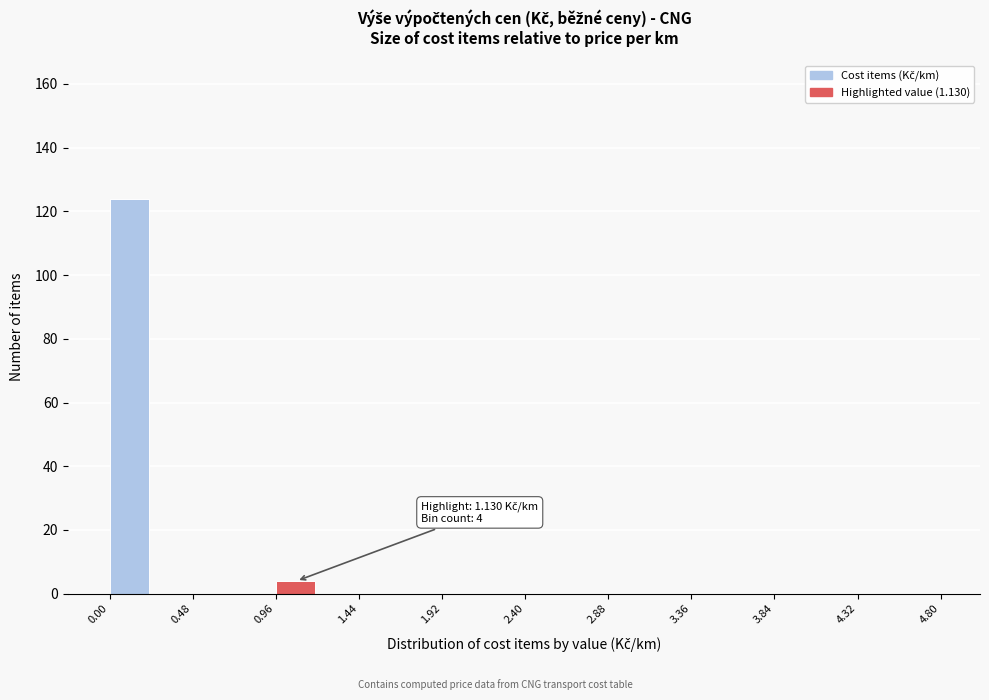

Over which range of the x-axis is the bar tallest?

0.00 to 0.24